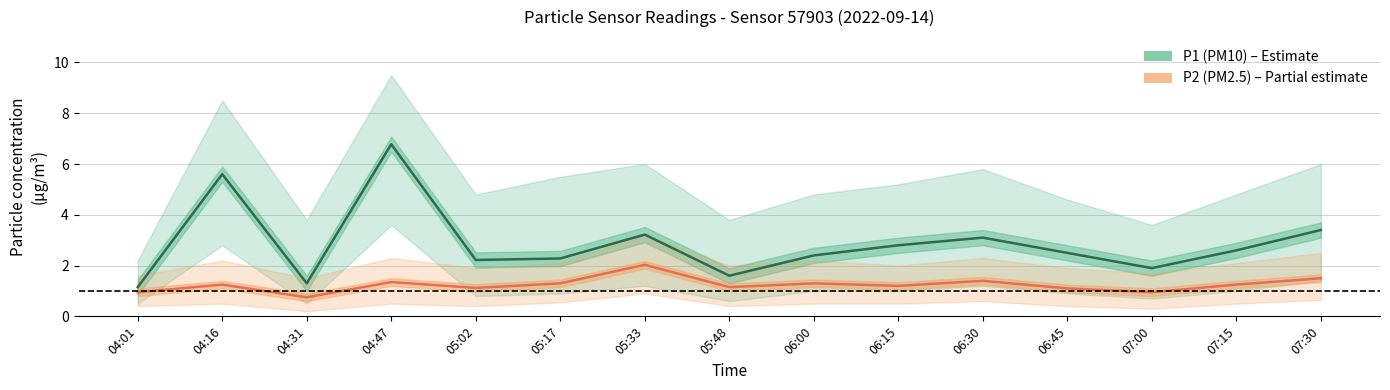

True or false: P1 (PM10) has more than 2 interior local peaks.

True